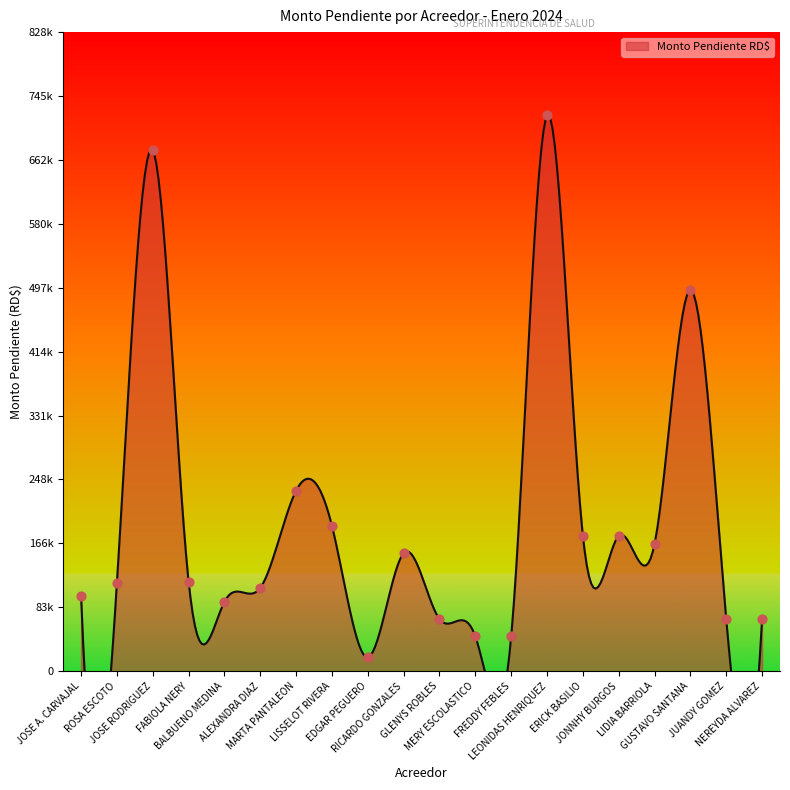

Between LIDIA BARRIOLA and NEREYDA ALVAREZ, which is larger?

LIDIA BARRIOLA